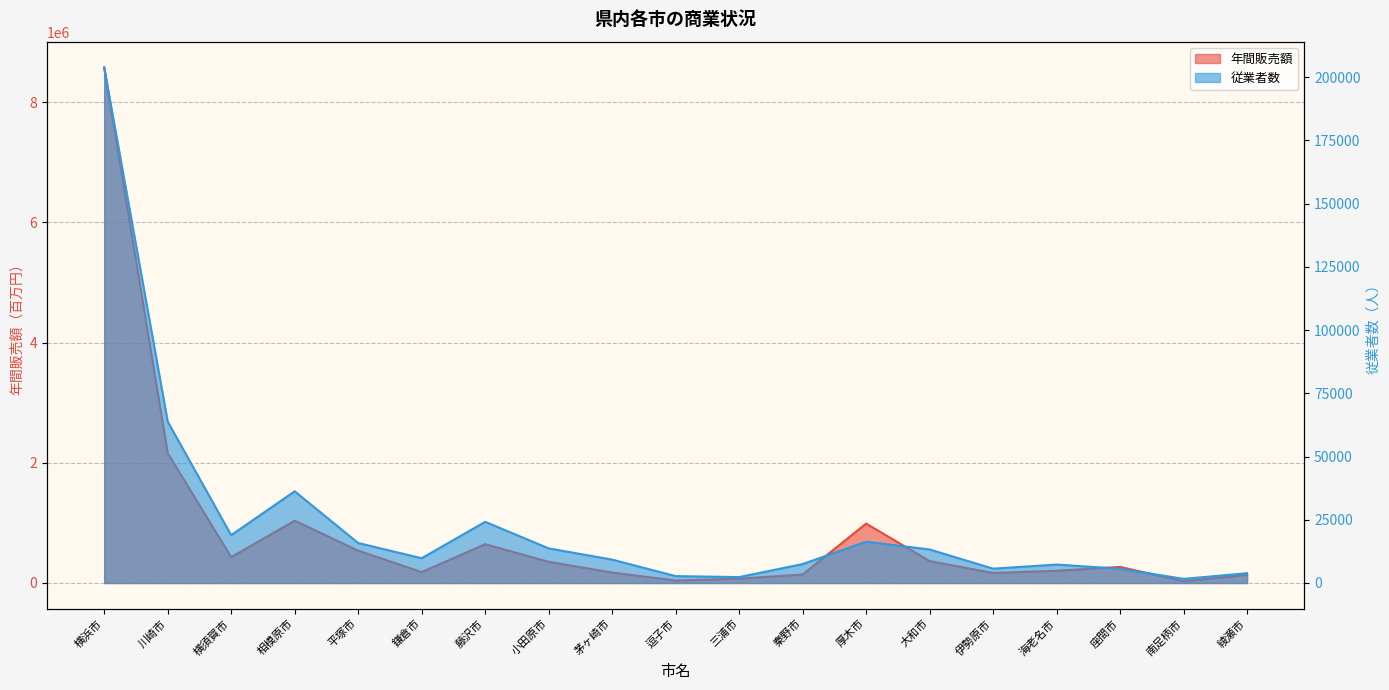

Reading left to right, extract all data points from this chart.

年間販売額: 8579630	2162185	430273	1036818	538936	182118	645320	353151	173819	41776	72539	141204	988828	364829	166909	203712	267923	28633	135129
従業者数: 203816	63837	18908	36264	15803	9789	24184	13691	9243	2725	2336	7486	16328	13261	5665	7291	5638	1632	3875